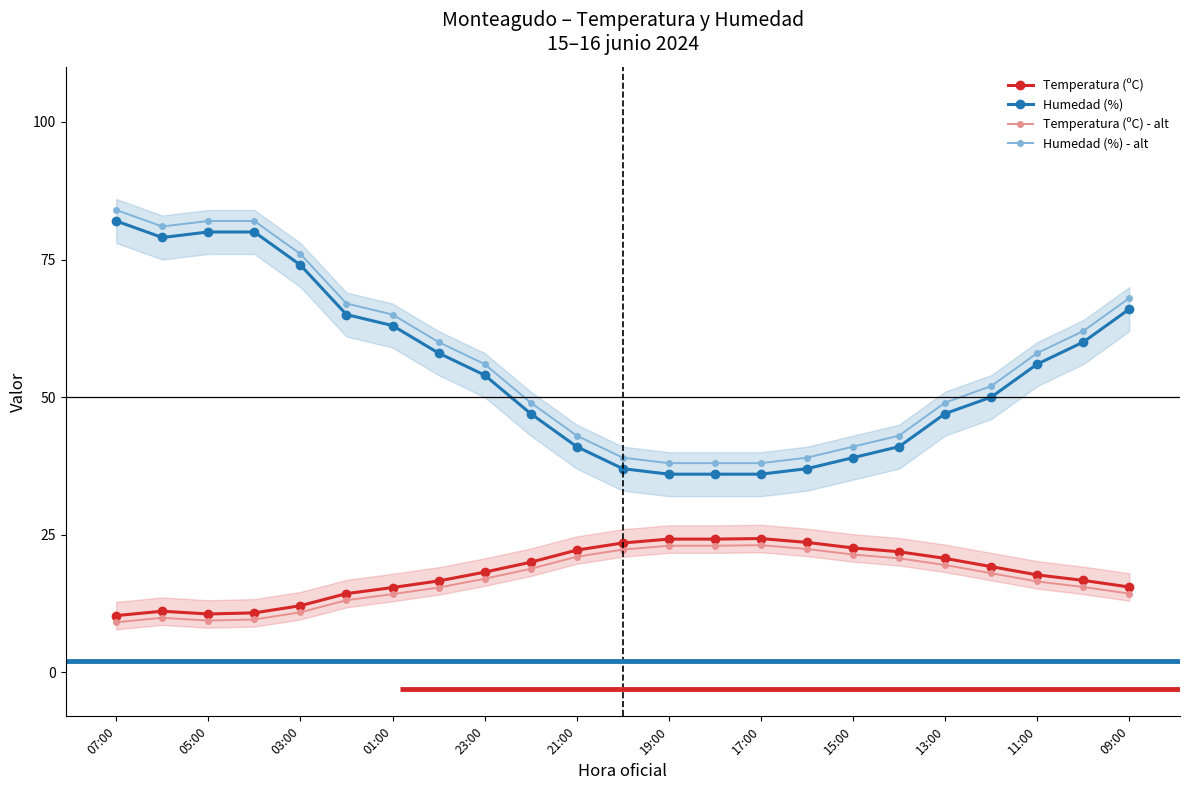

What is the highest value of the Temperatura (ºC) - alt series?

23.1